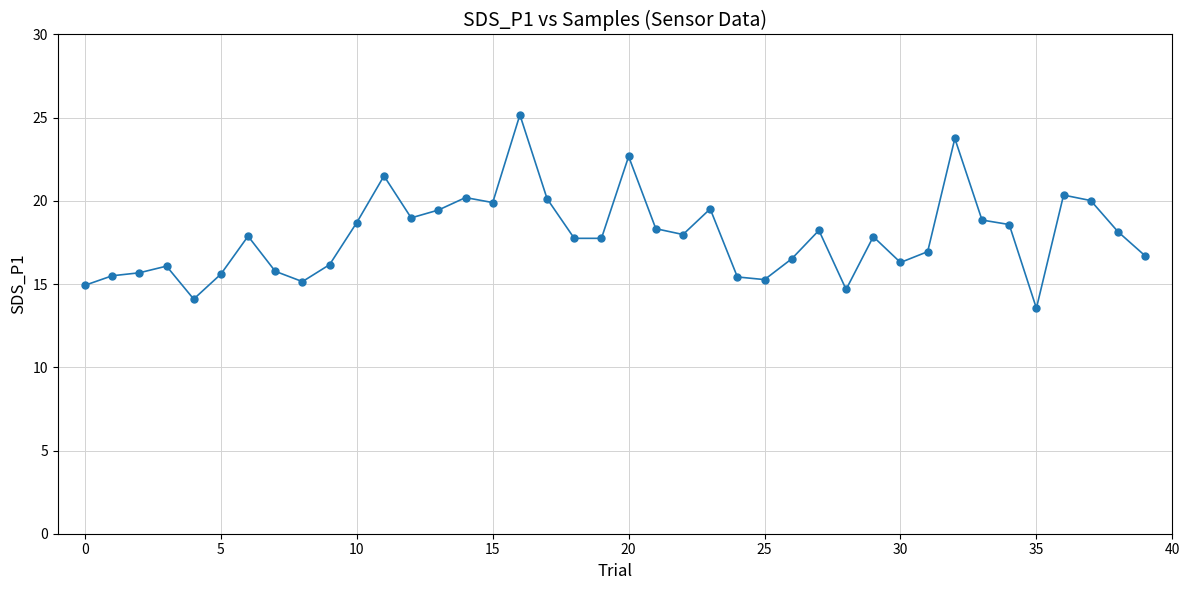

What is the smallest value displayed?

13.6